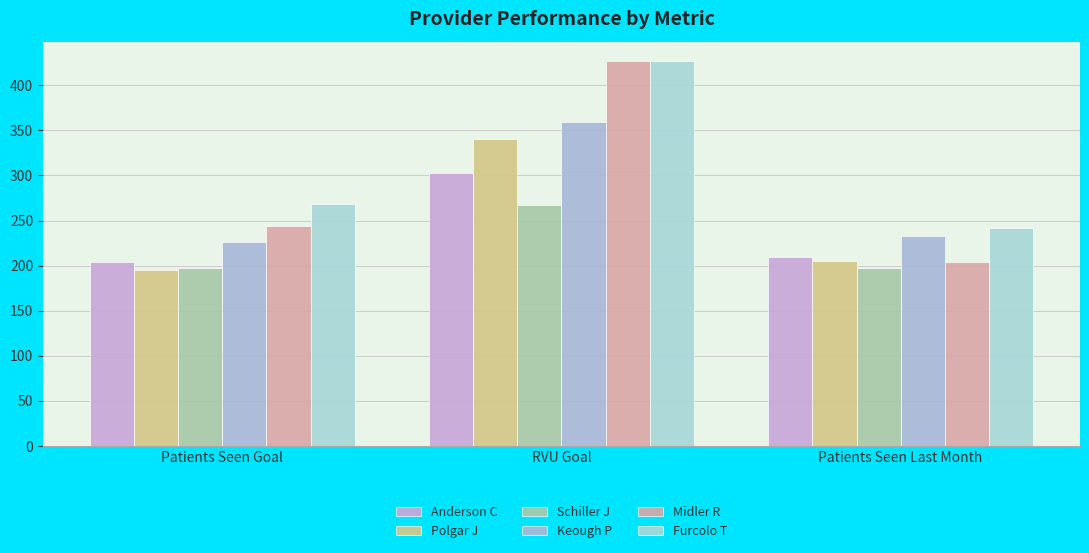

Between RVU Goal and Patients Seen Last Month, which series saw the biggest shift?

Midler R